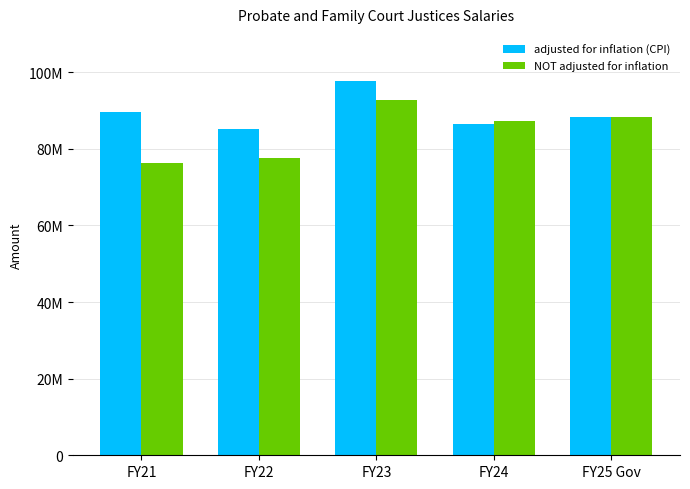

Does the chart contain any negative values?

No